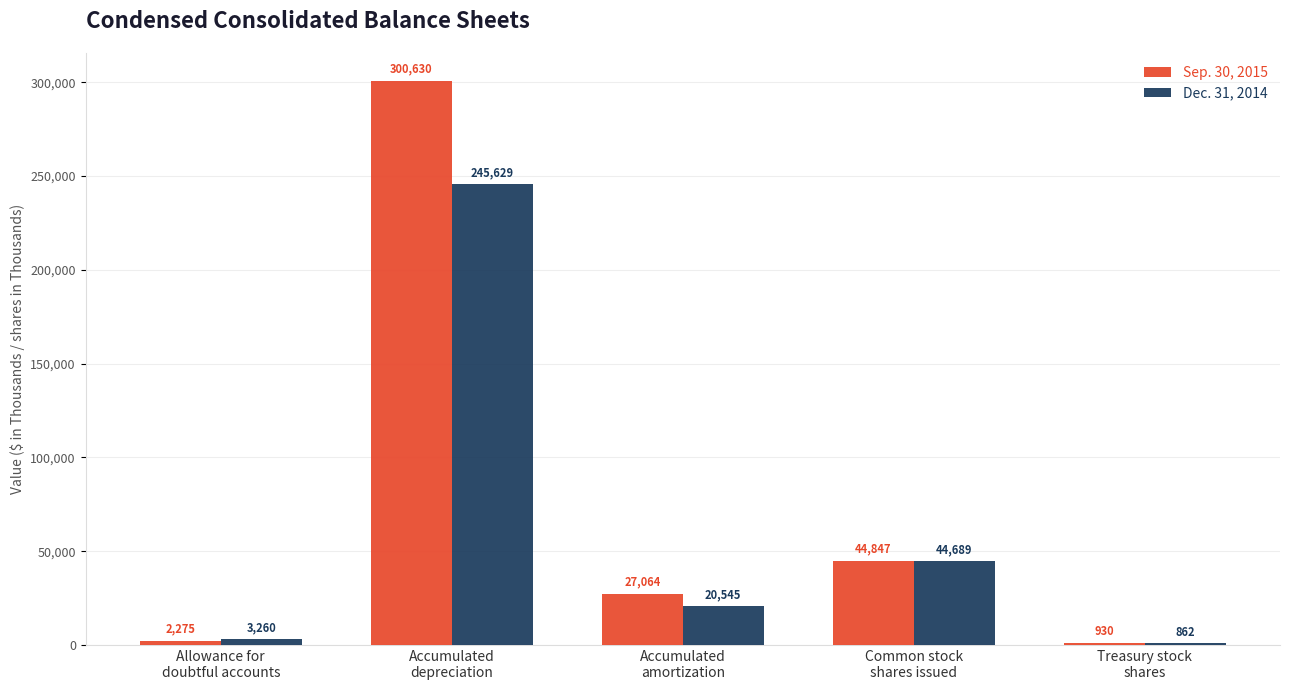

What is the maximum value shown in the chart?

300630